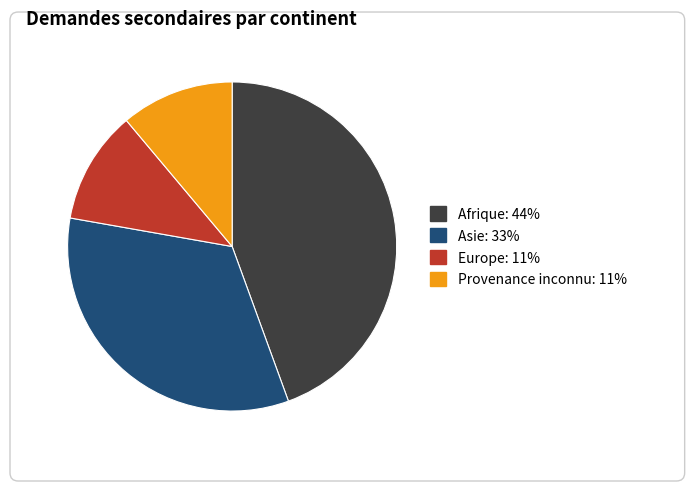

Does any single category account for the majority?

No